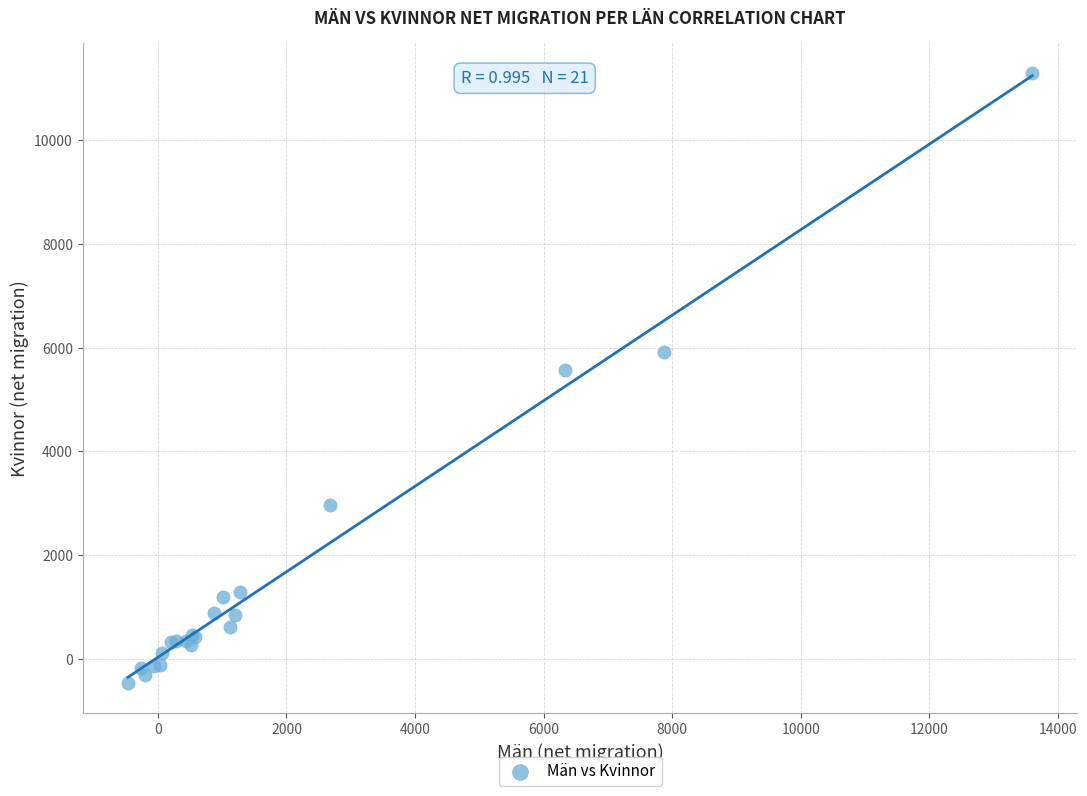

What Y value in the scatter plot is closest to 5412?

5570